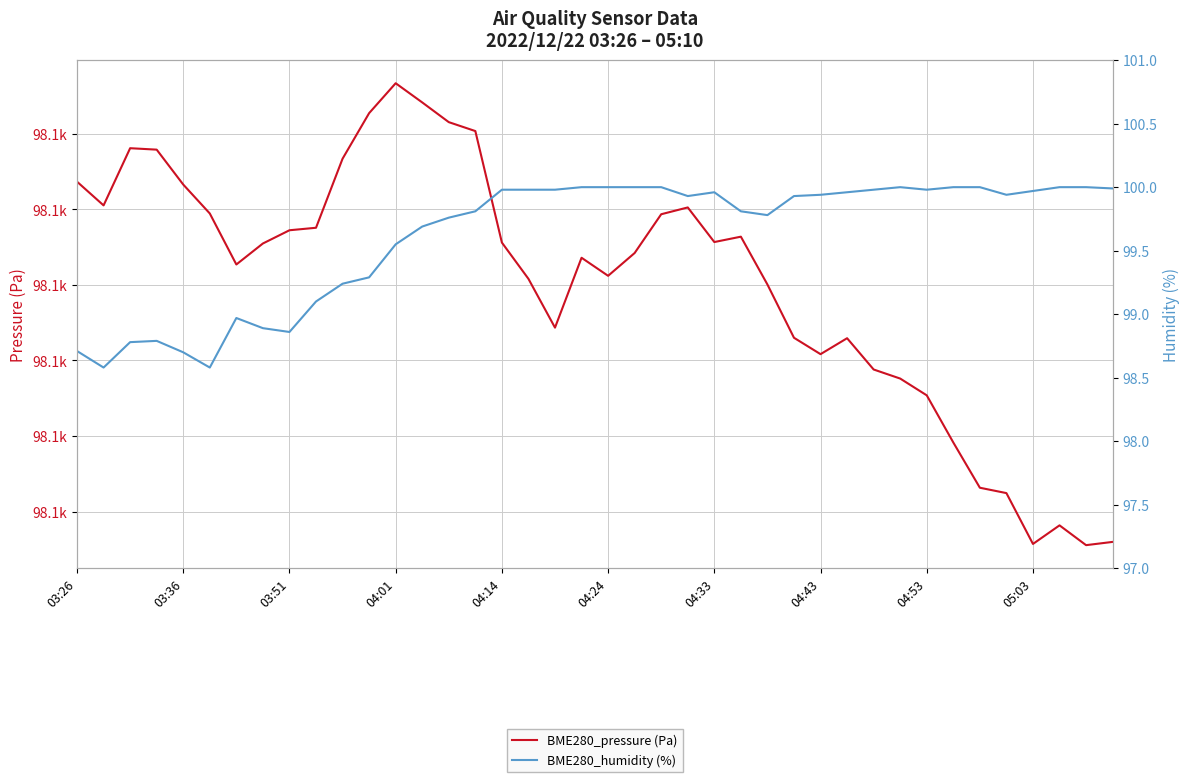

True or false: BME280_humidity (%) and BME280_pressure (Pa) cross at least once.

False